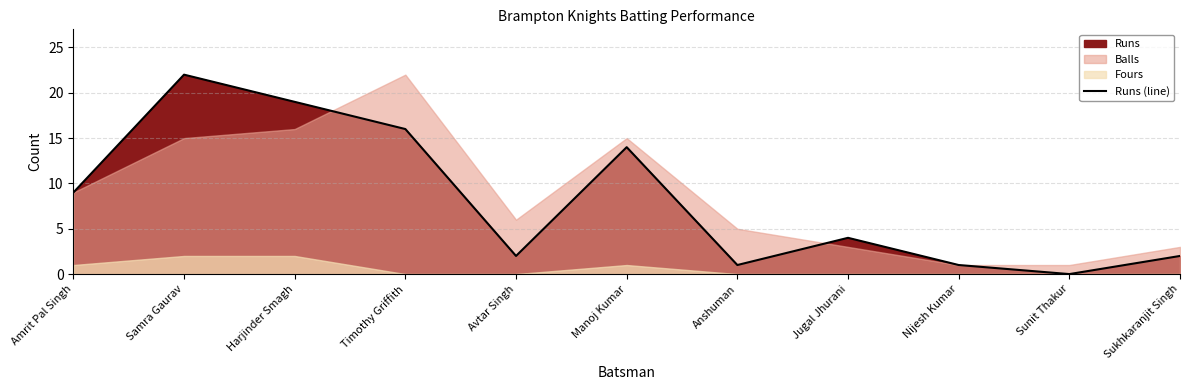

True or false: there are more than 1 points higher than both neighbors.

True